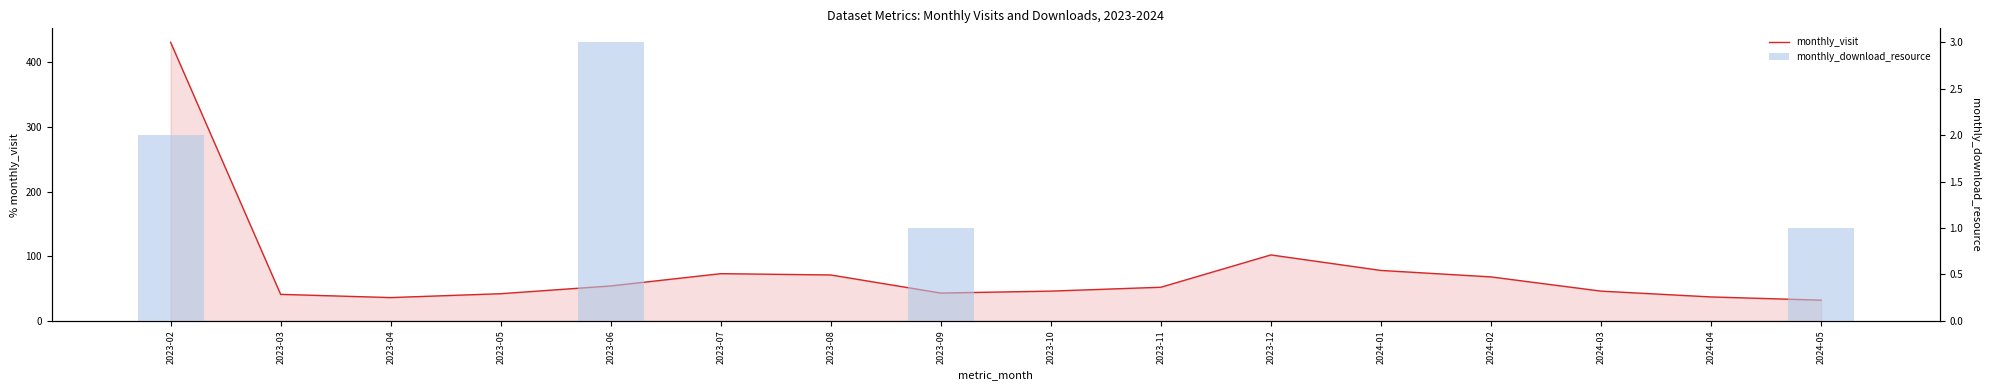

Does the chart contain any negative values?

No